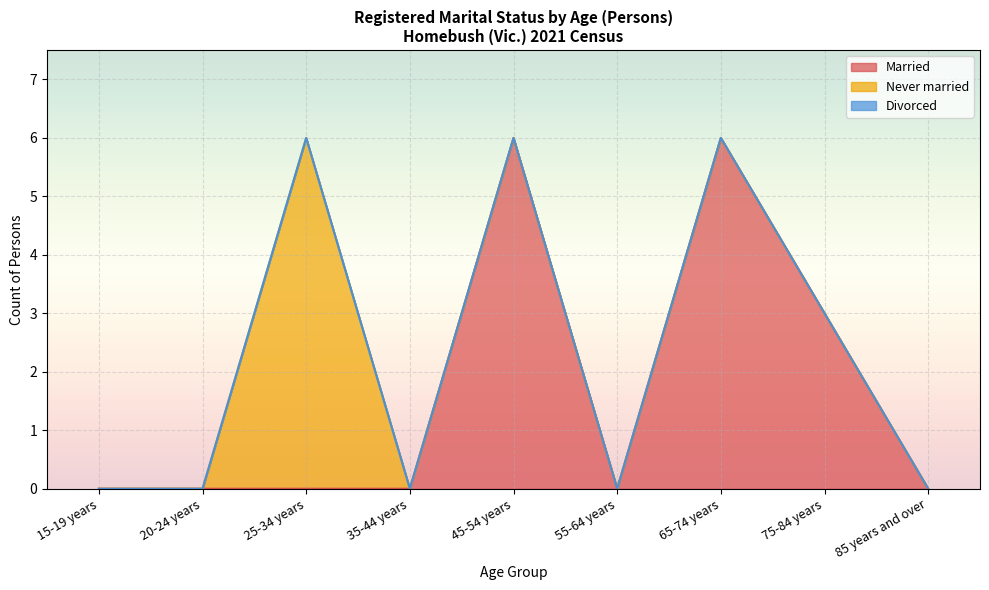

True or false: Divorced and Married intersect in this chart.

False